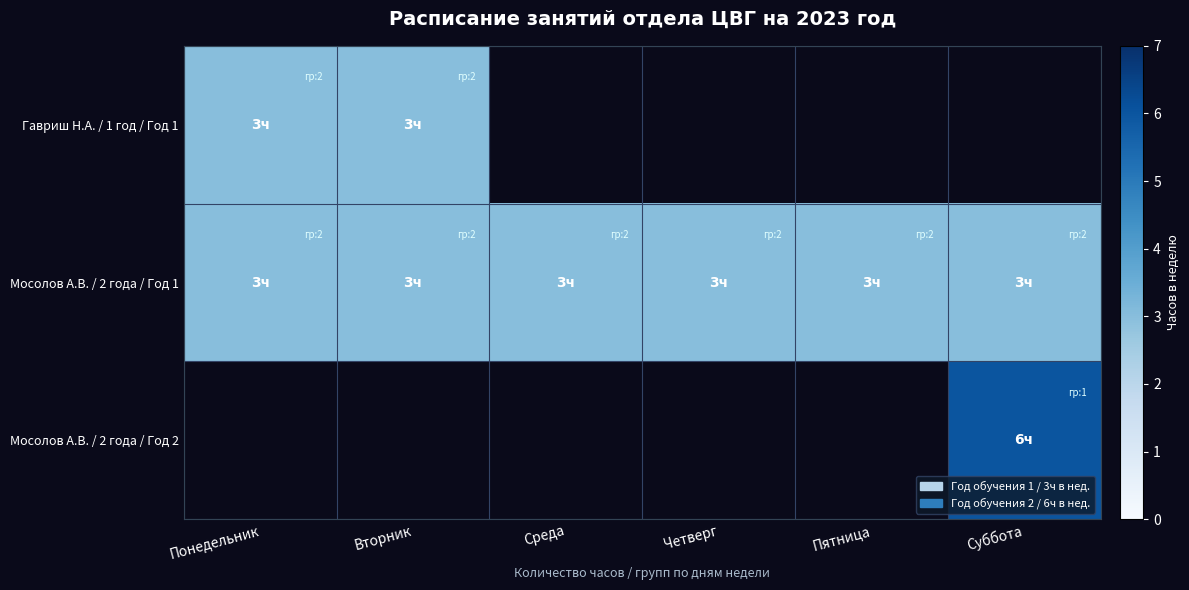

Which series has the largest total across all categories?

Мосолов А.В. / 2 года / Год 1